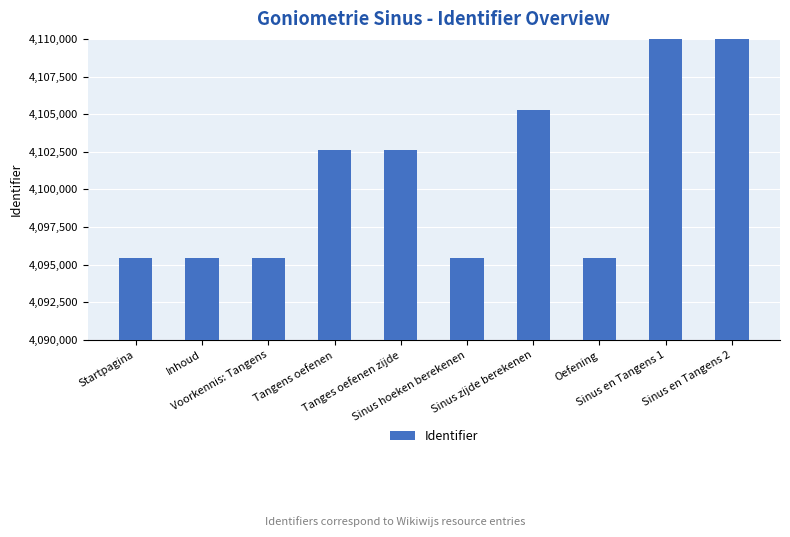

The value at Sinus hoeken berekenen is 6336001. True or false?

False